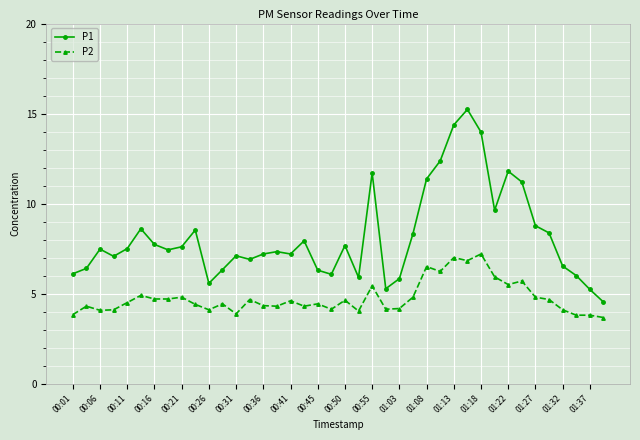

True or false: P1 has more than 0 interior local peaks.

True